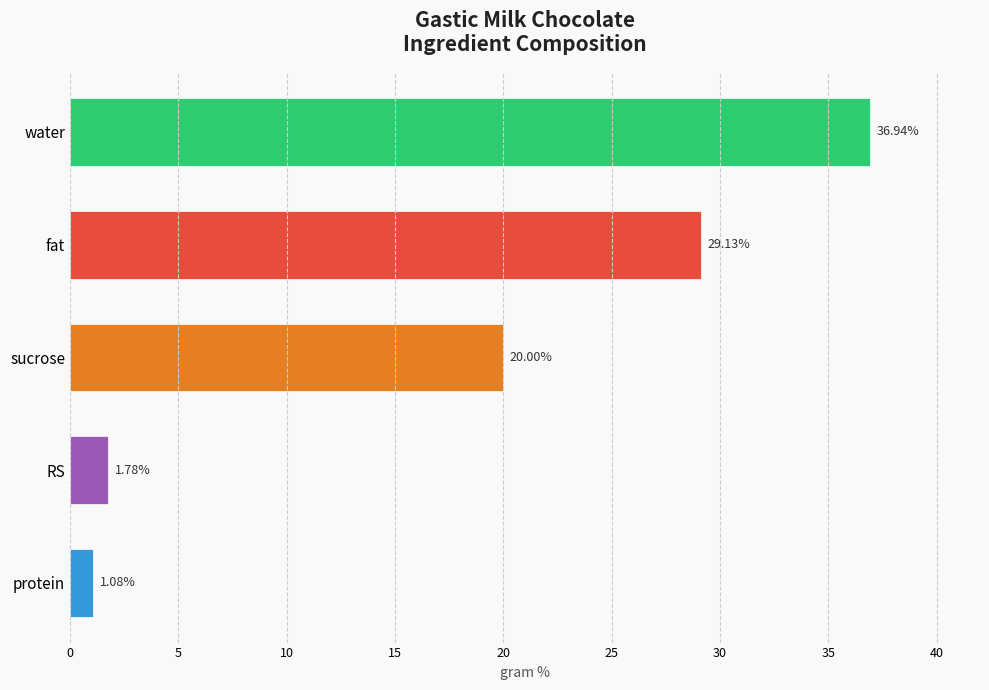

At which label is the value closest to 19?

sucrose